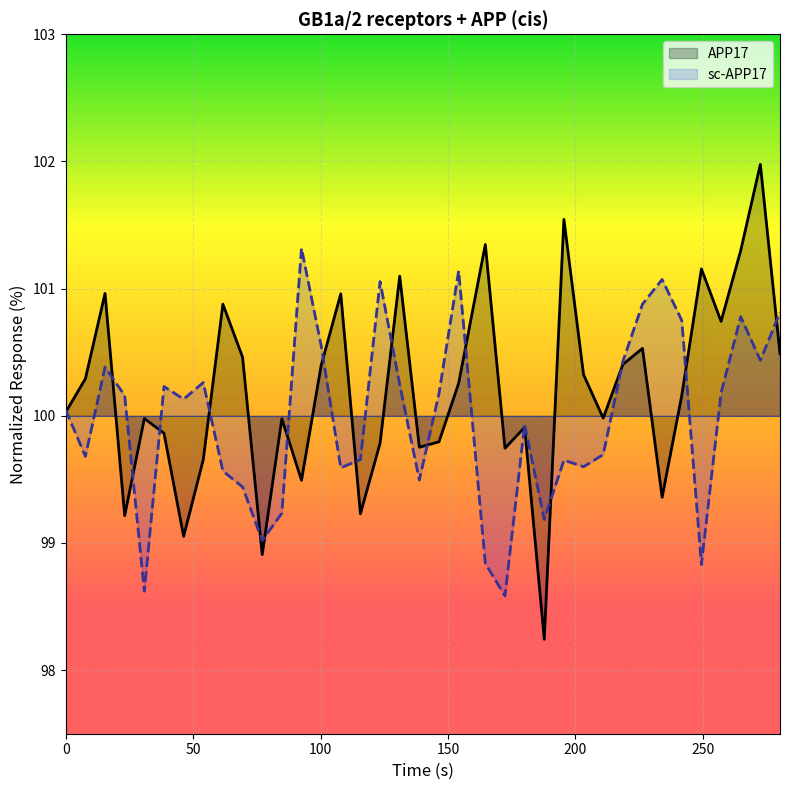

Which series has the widest spread of values?

APP17